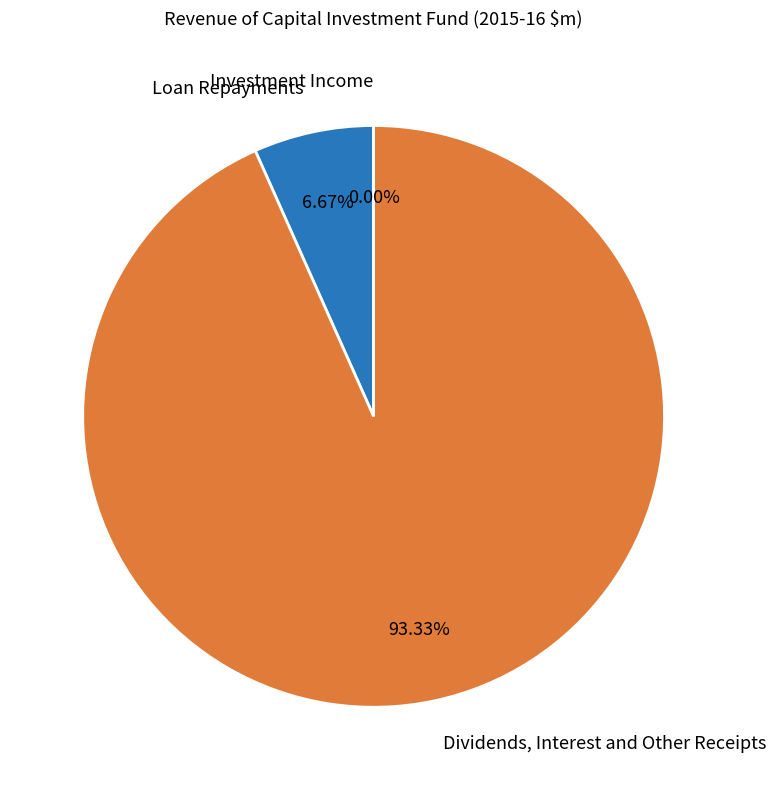

What is the largest slice in the pie chart?

Dividends, Interest and Other Receipts